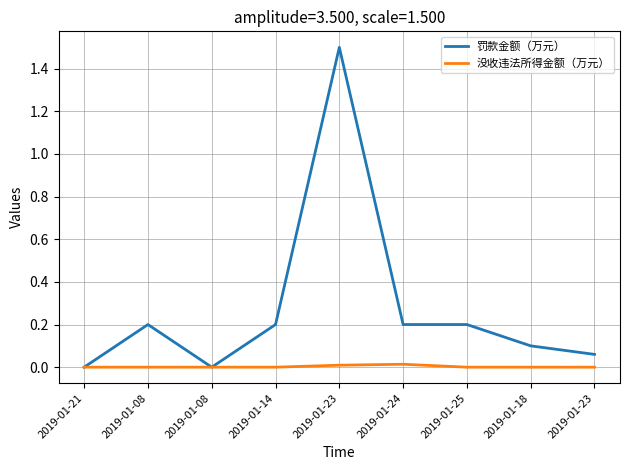

Does the chart display data point markers on the line(s)?

No